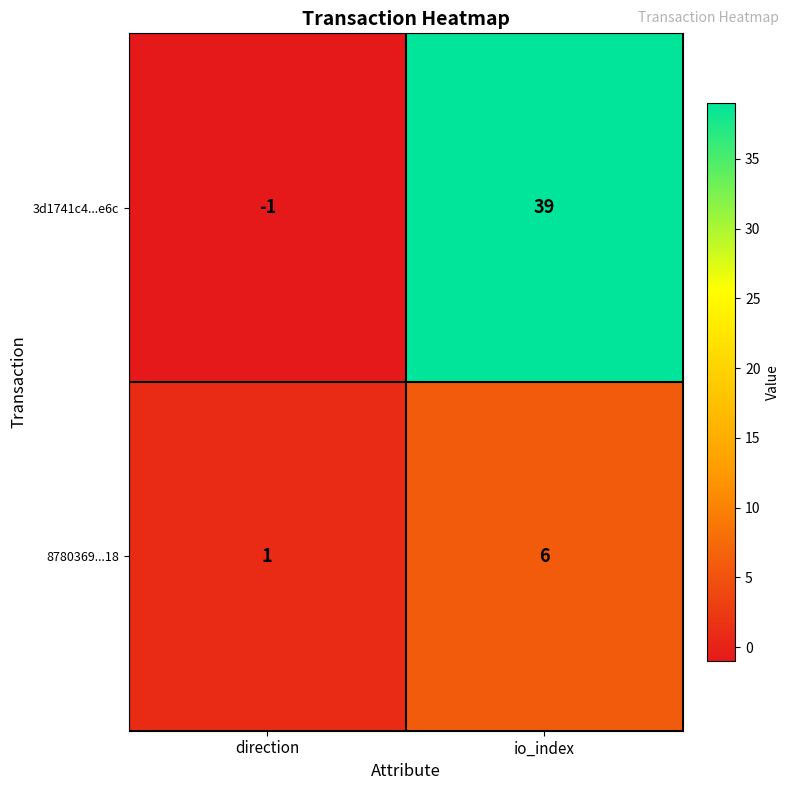

Count the number of data series in this chart.

2